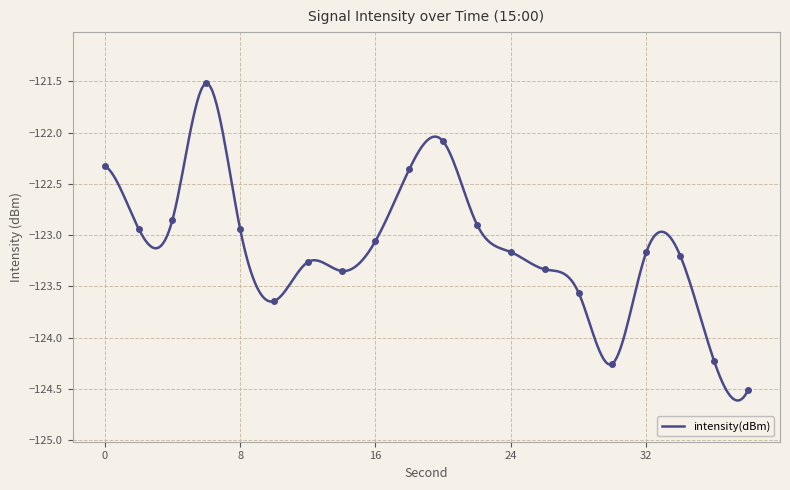

How many data points are less than -123?

12